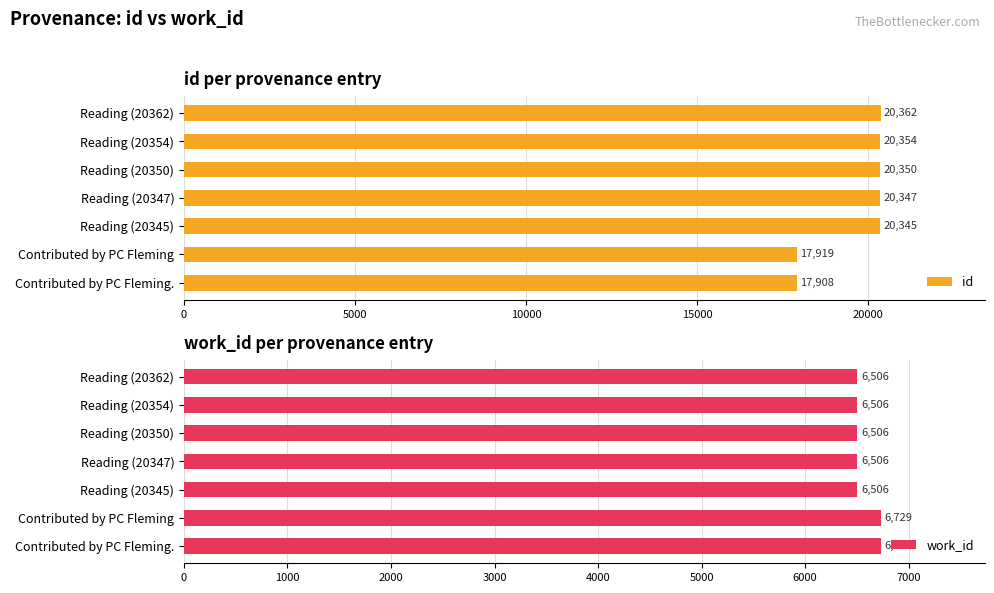

What is the difference between the id values at Contributed by PC Fleming and Reading (20354)?

2435